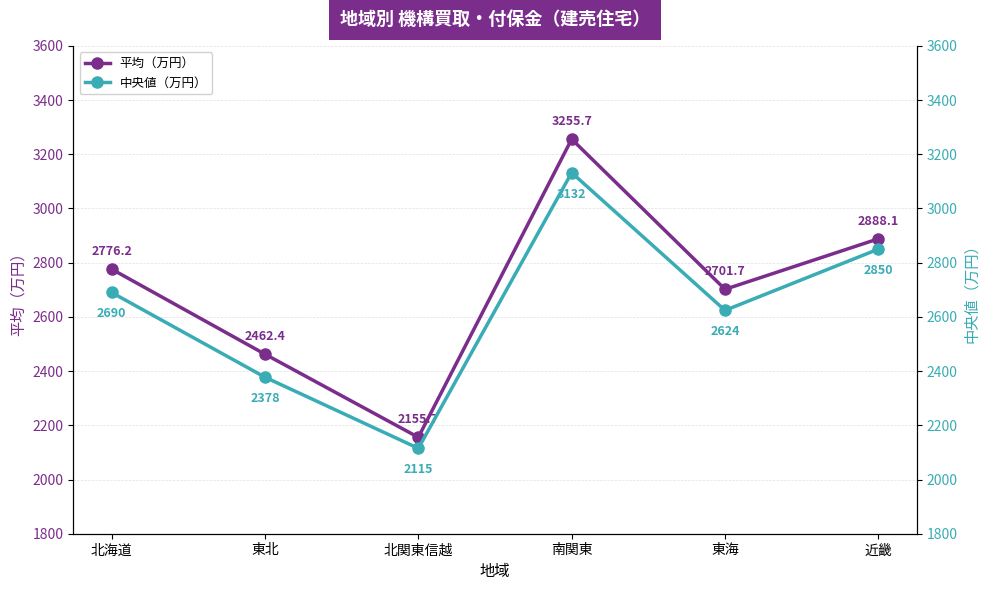

Where is the first local maximum for 平均（万円）?

南関東